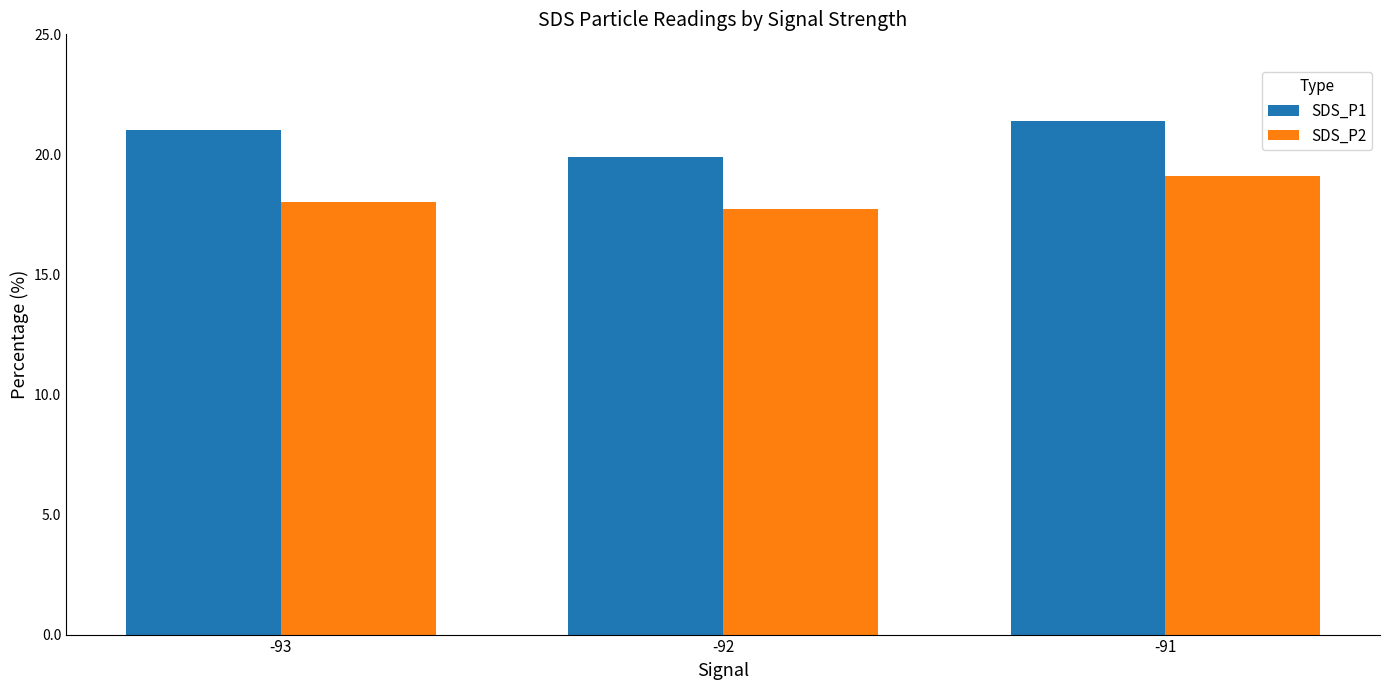

What is the total value across all series at -91?

40.5